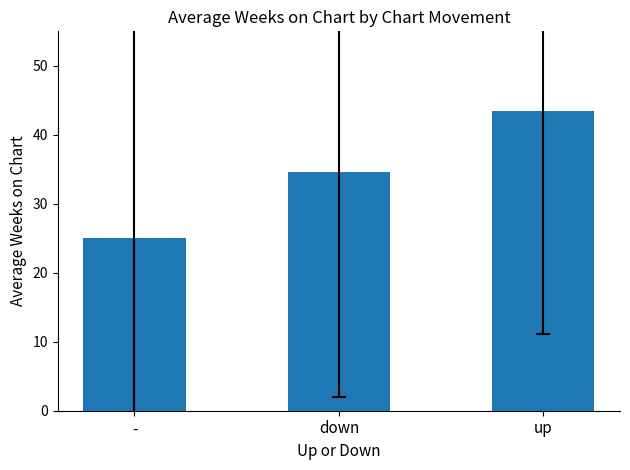

What is the change in value from - to down?

+9.6